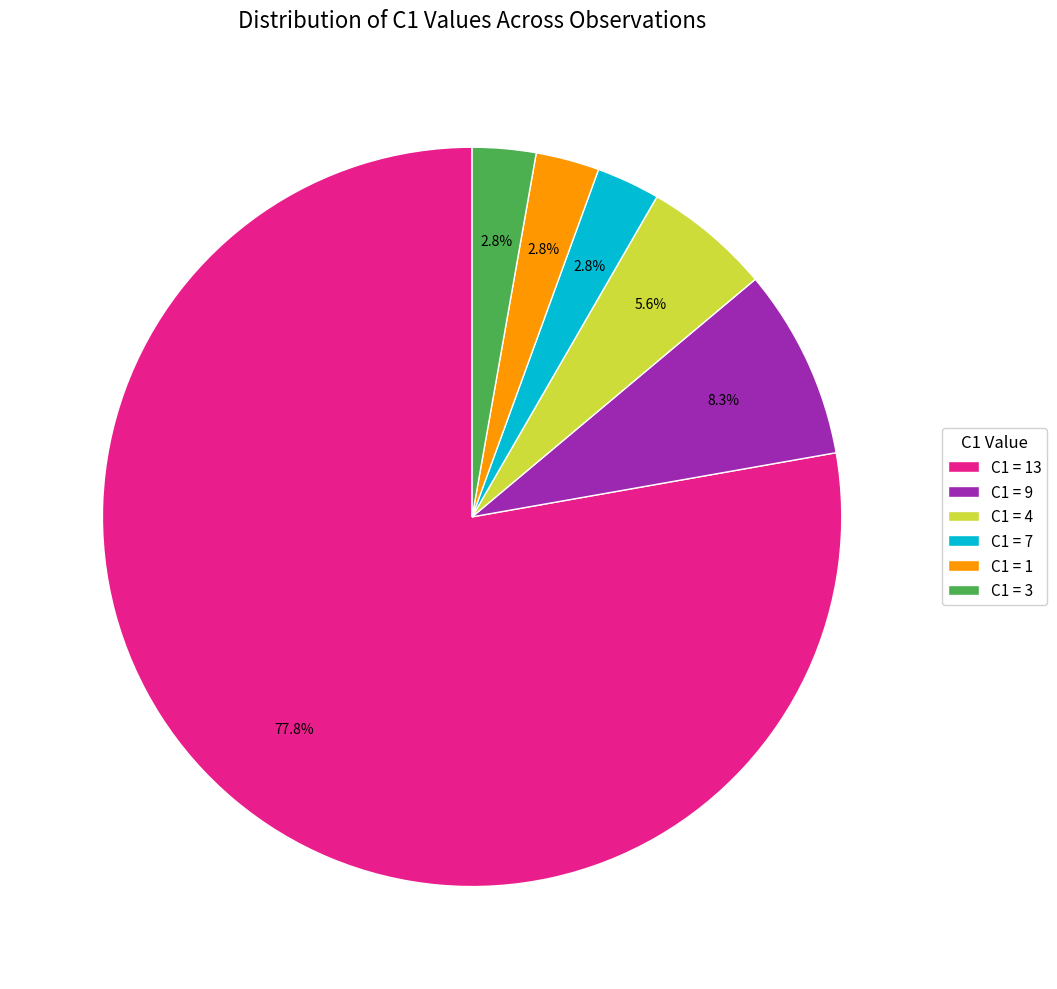

Which slice represents more than half of the pie?

C1 = 13